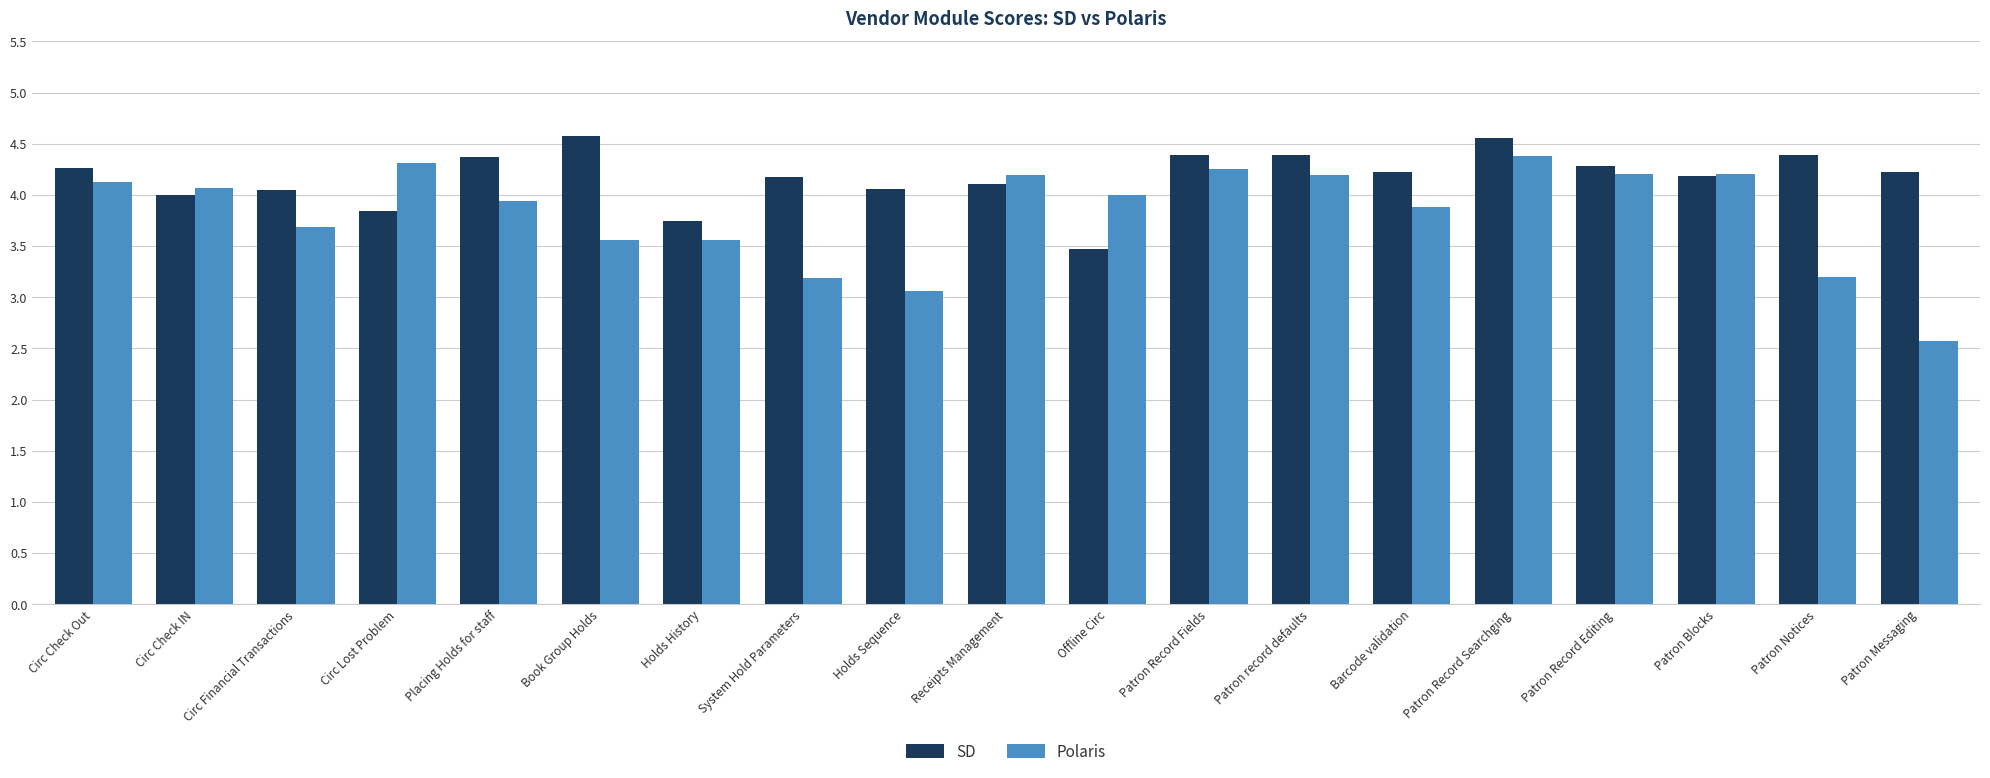

At which label does SD first exceed 4?

Circ Check Out